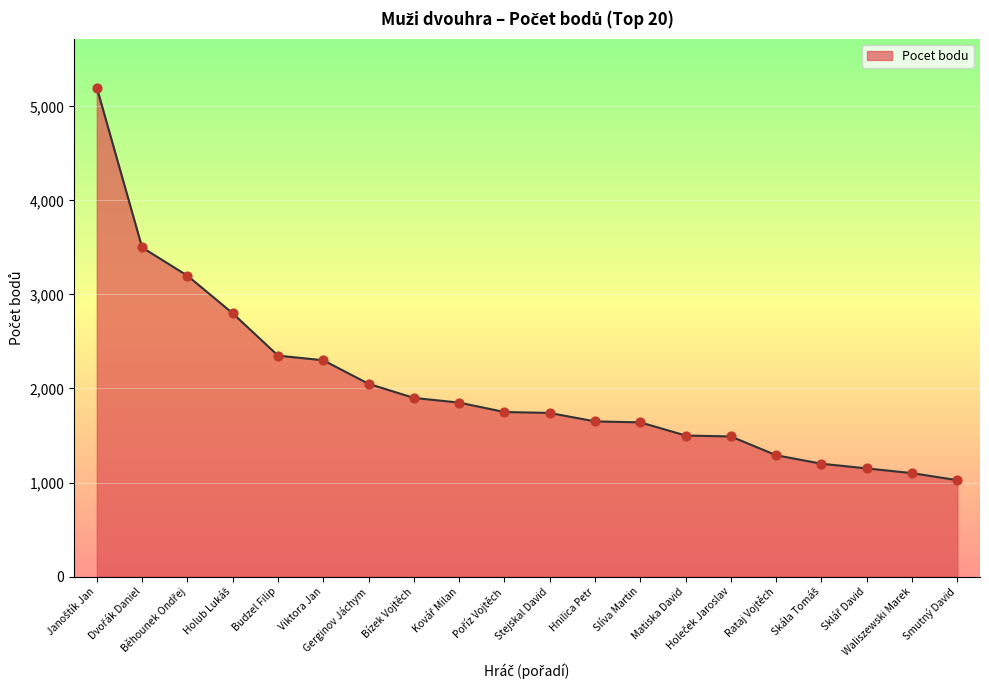

What is the maximum value shown in the chart?

5200